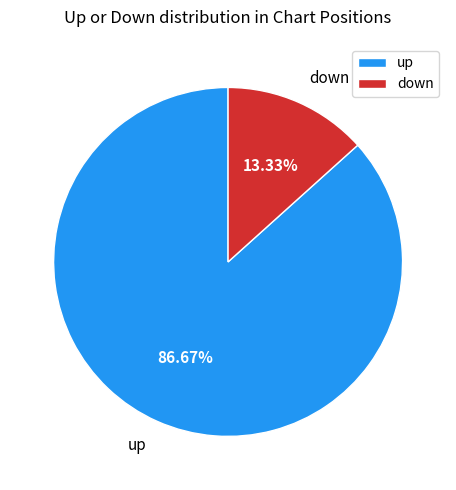

Is it true that down is 13% of the pie?

True